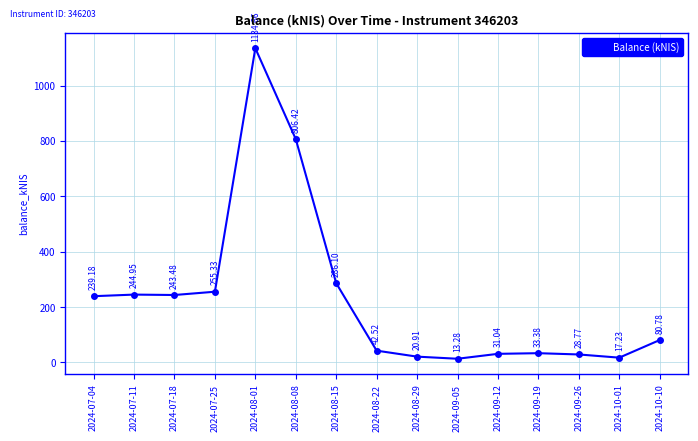

What is the average value?

231.9